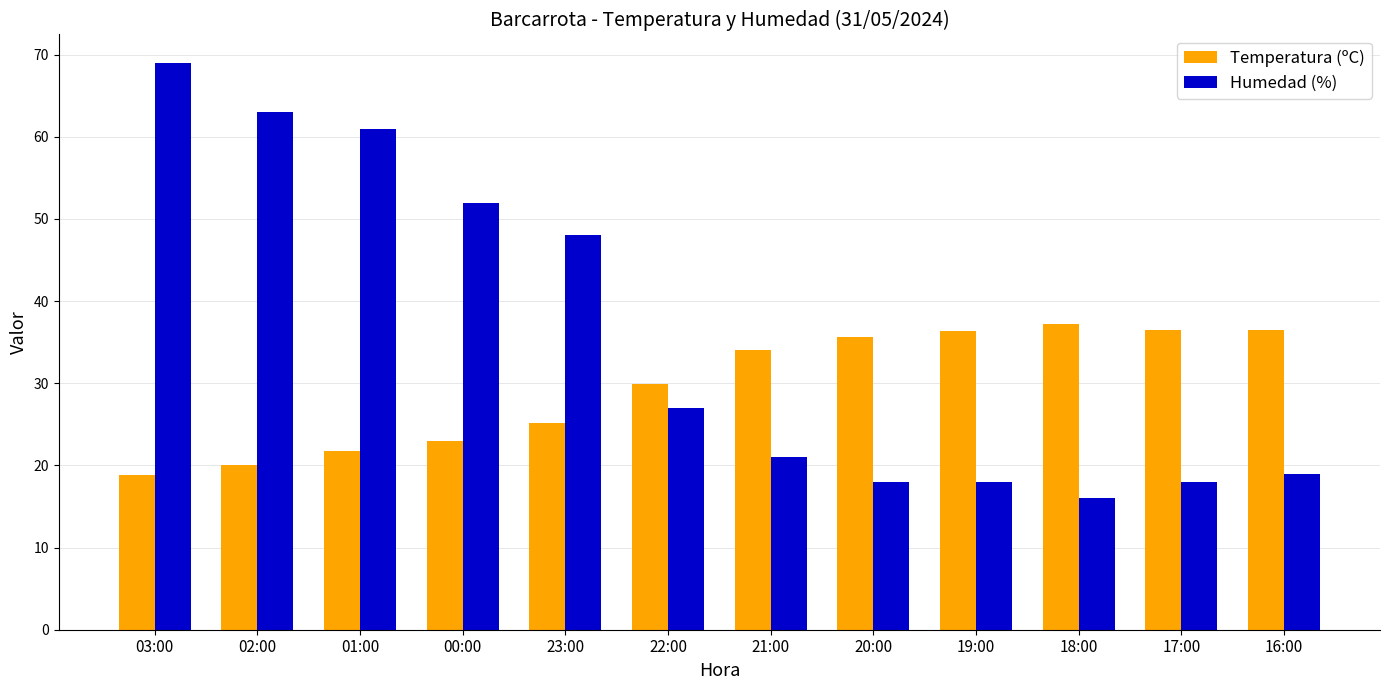

What is the label of the 7th bar from the left?

21:00